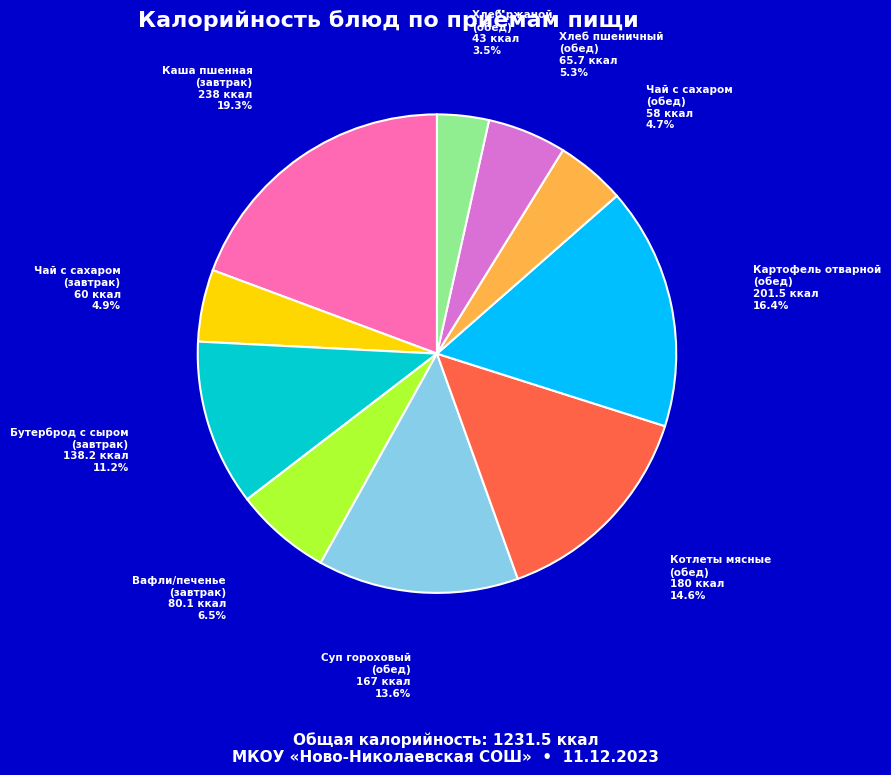

Does any single category account for the majority?

No